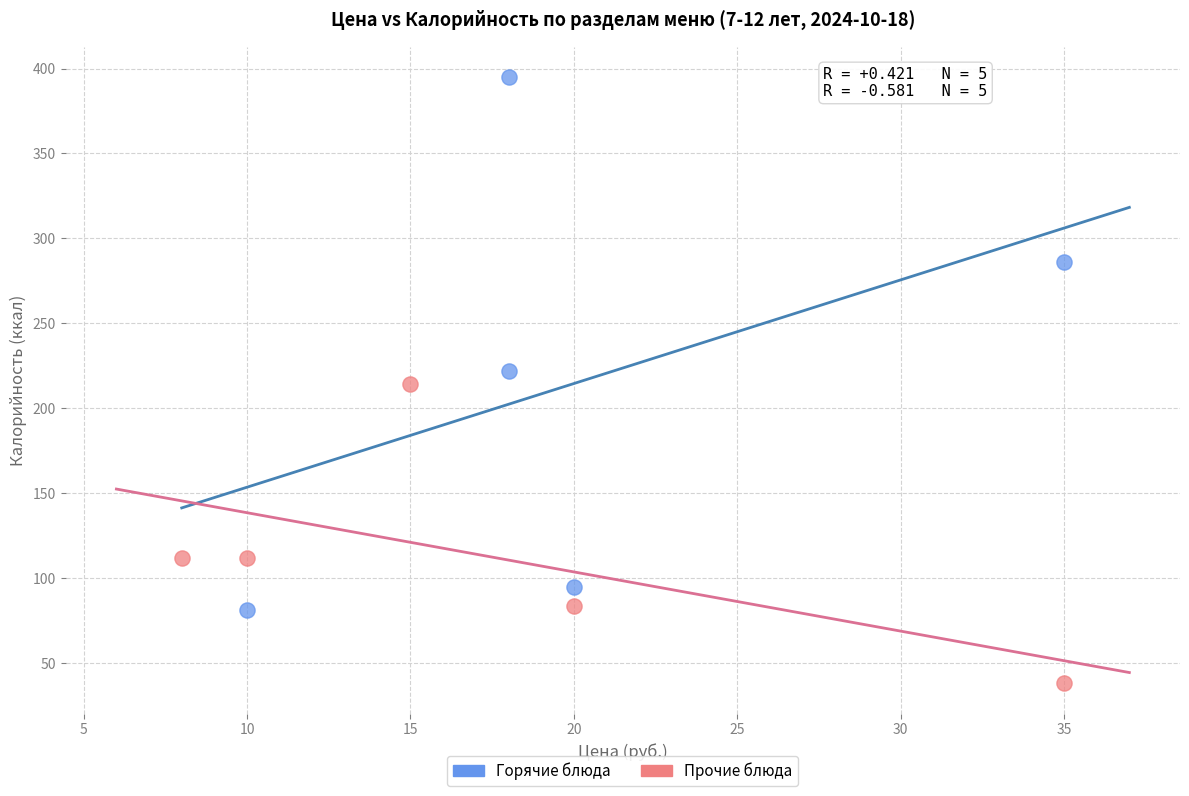

Which series has the widest spread of Y values?

Горячие блюда